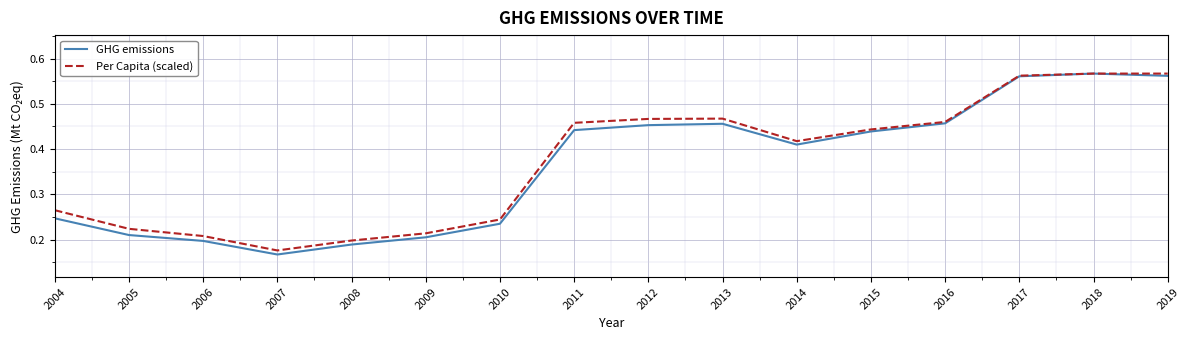

What are all the series names shown in the legend?

GHG emissions, Per Capita (scaled)